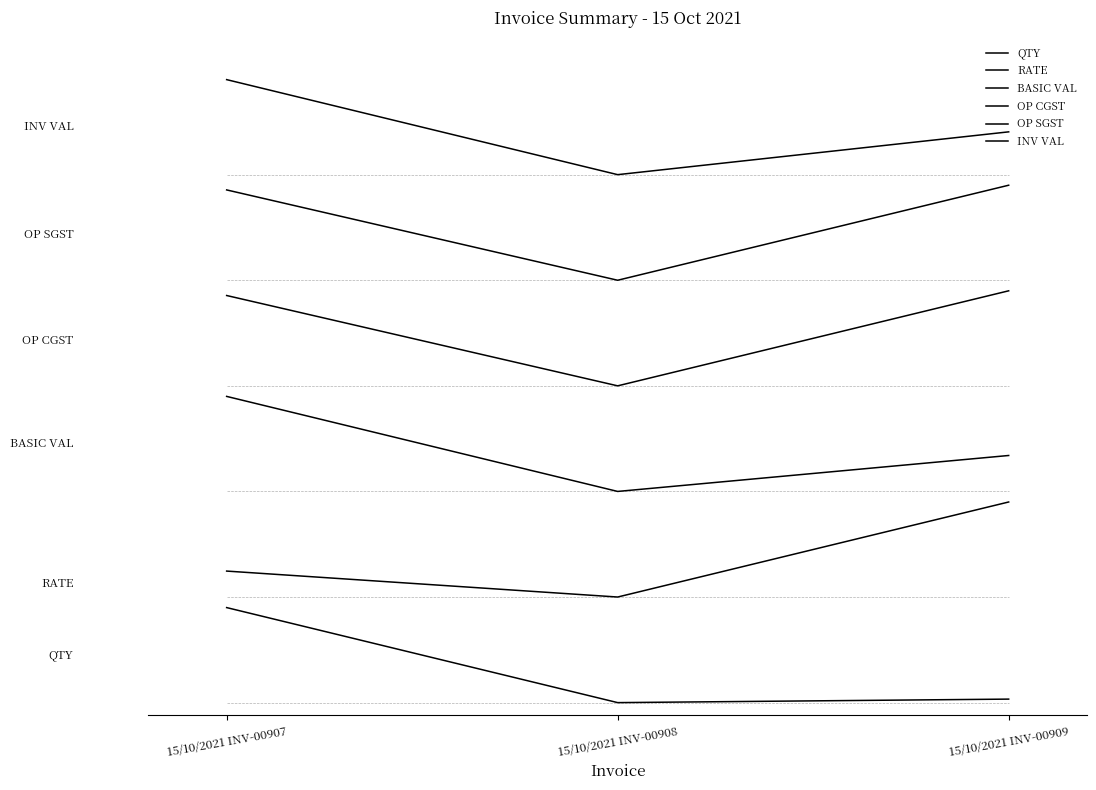

At which category does the chart reach its minimum across all series?

15/10/2021 INV-00908